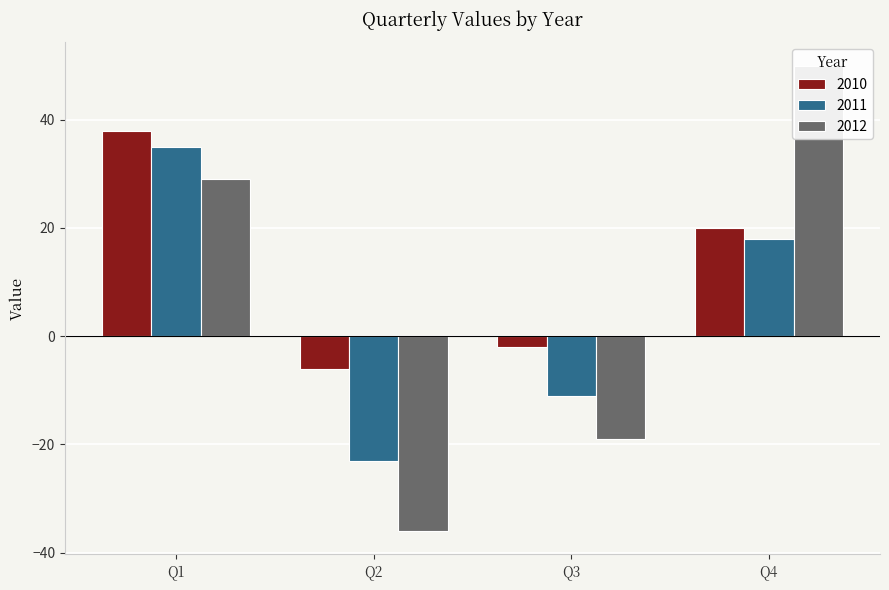

What are all the series names shown in the legend?

2010, 2011, 2012